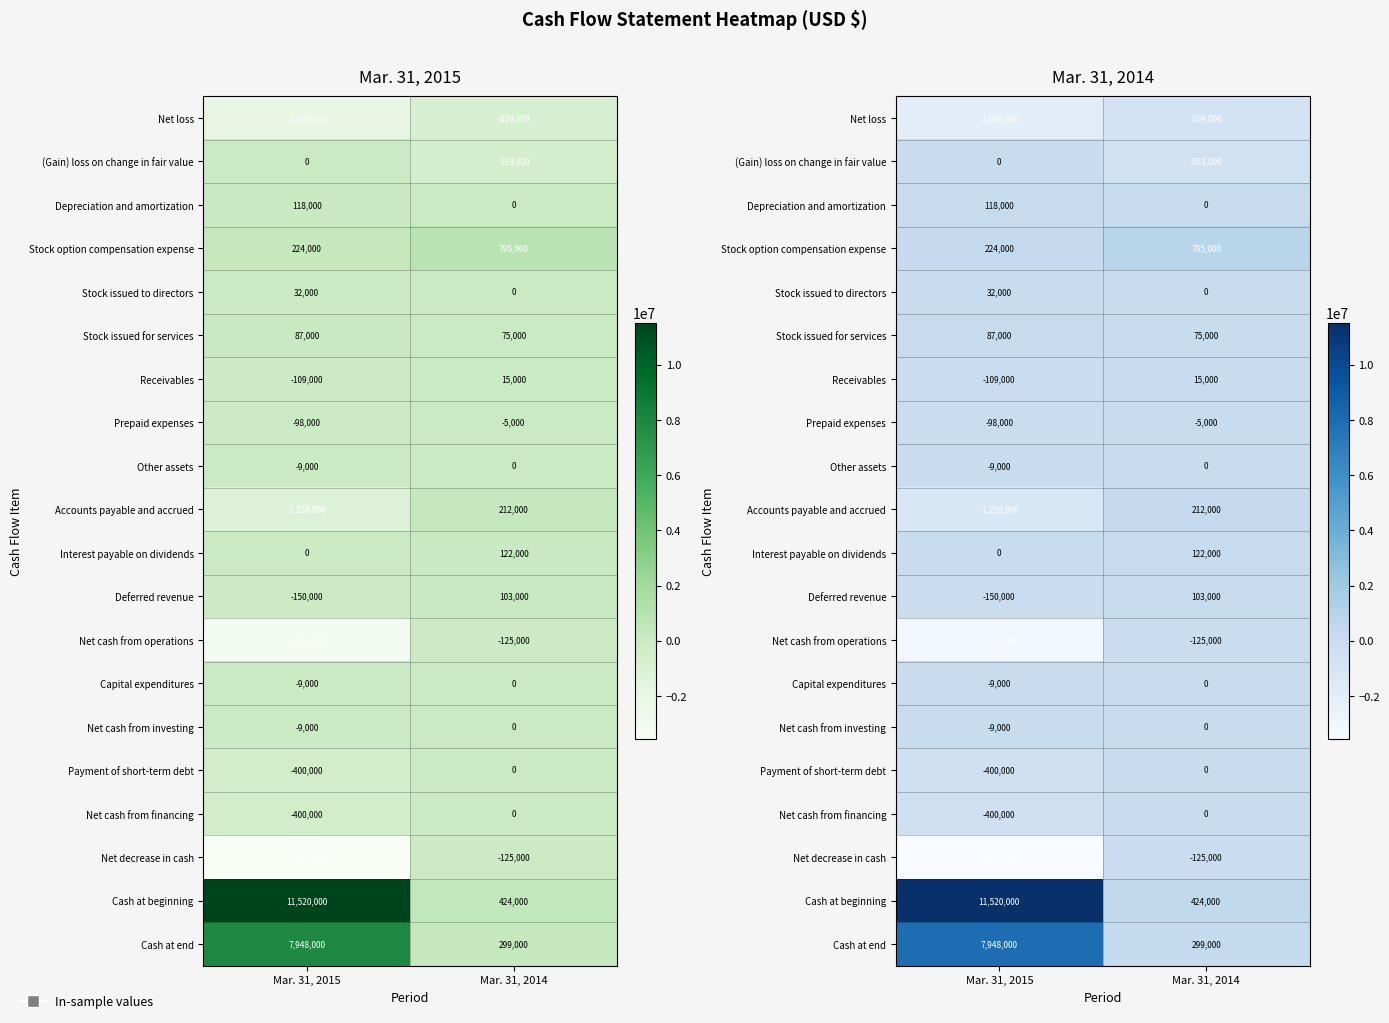

What is the difference between the maximum and minimum values in the Accounts payable and accrued series?

1470000